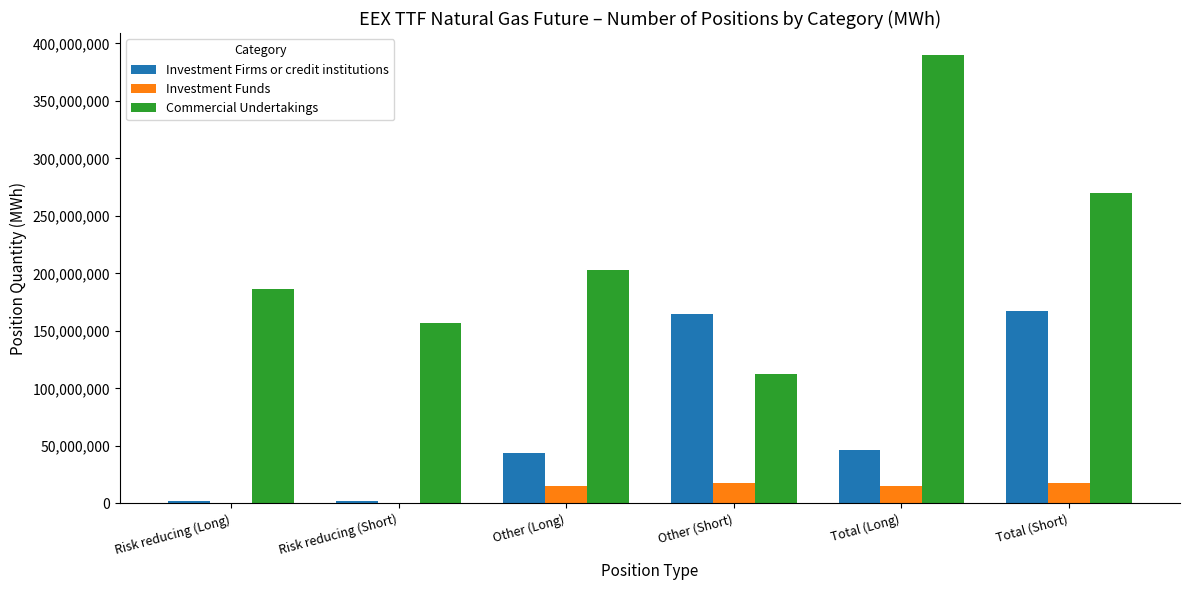

Between Other (Short) and Total (Short), which series saw the biggest shift?

Commercial Undertakings